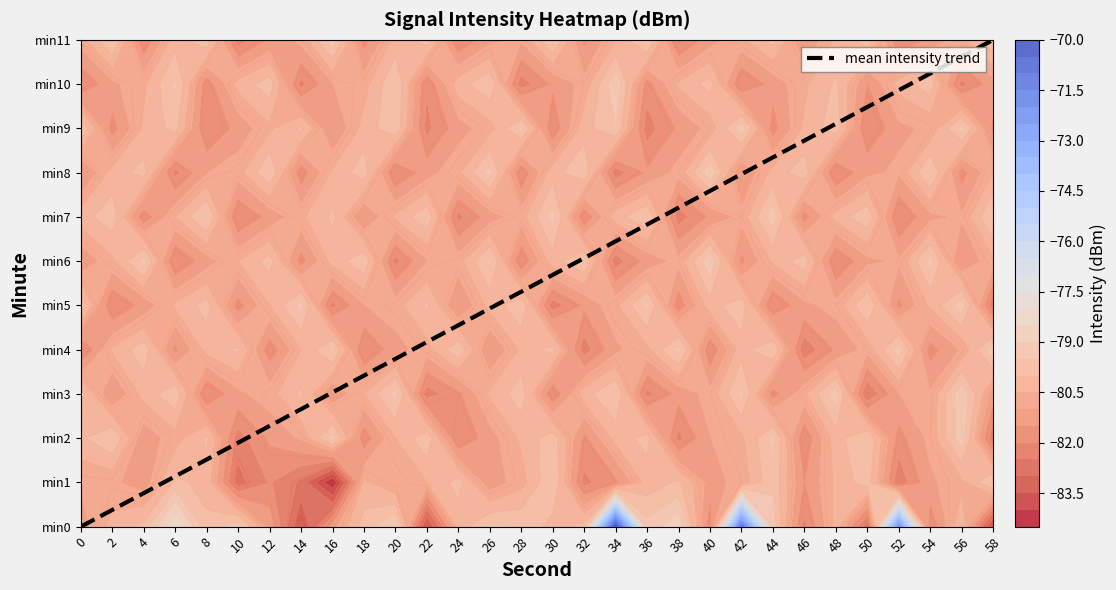

What is the difference between the maximum and minimum values?

11